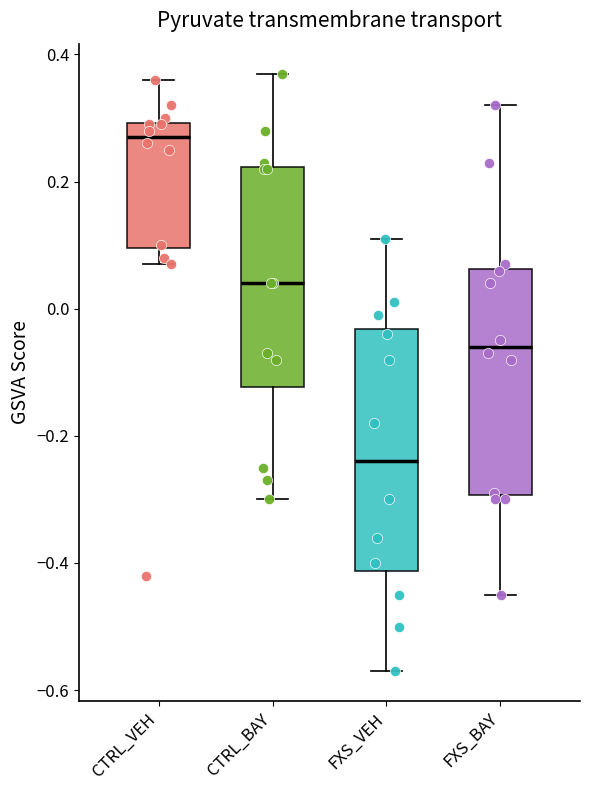

Reading left to right, transcribe this box plot: for each box, give where its median line is, the range the box spans, and where its two whiskers end, as read against the y-axis. The values are not printed on the chart, so give them approximately, as read against the axis.

CTRL_VEH: median 0.28, box 0.10 to 0.30, whiskers 0.08 to 0.36
CTRL_BAY: median 0.04, box -0.12 to 0.22, whiskers -0.30 to 0.38
FXS_VEH: median -0.24, box -0.42 to -0.04, whiskers -0.56 to 0.12
FXS_BAY: median -0.06, box -0.30 to 0.06, whiskers -0.44 to 0.32